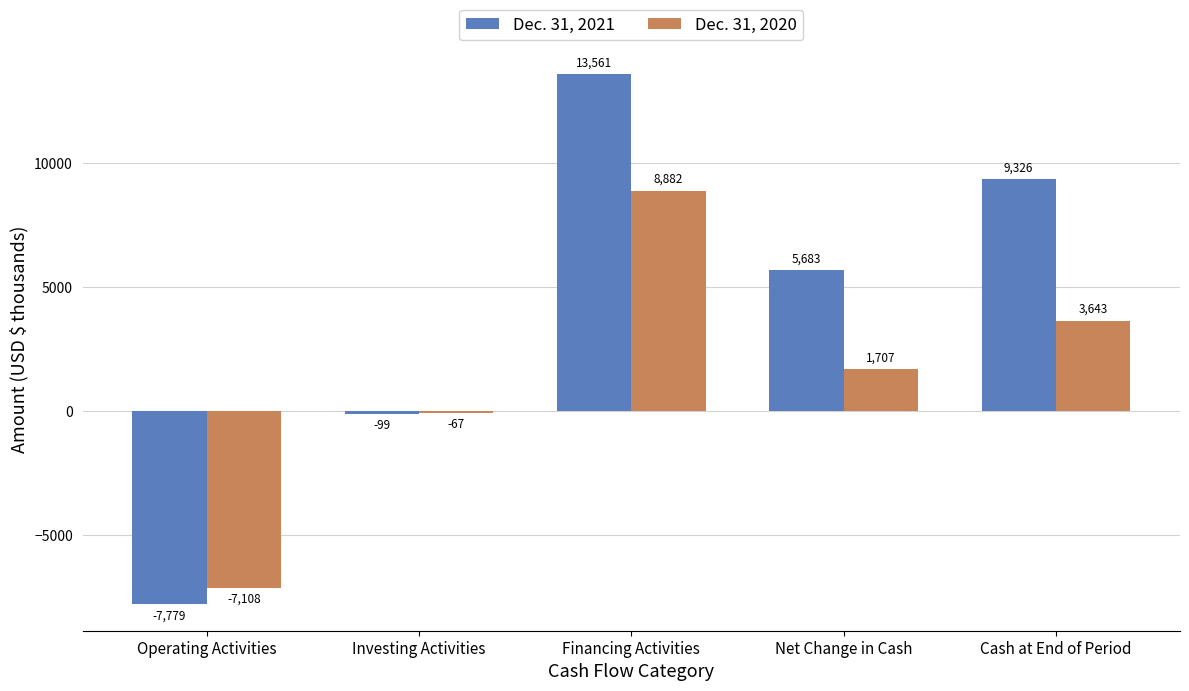

How many groups of bars are there?

5